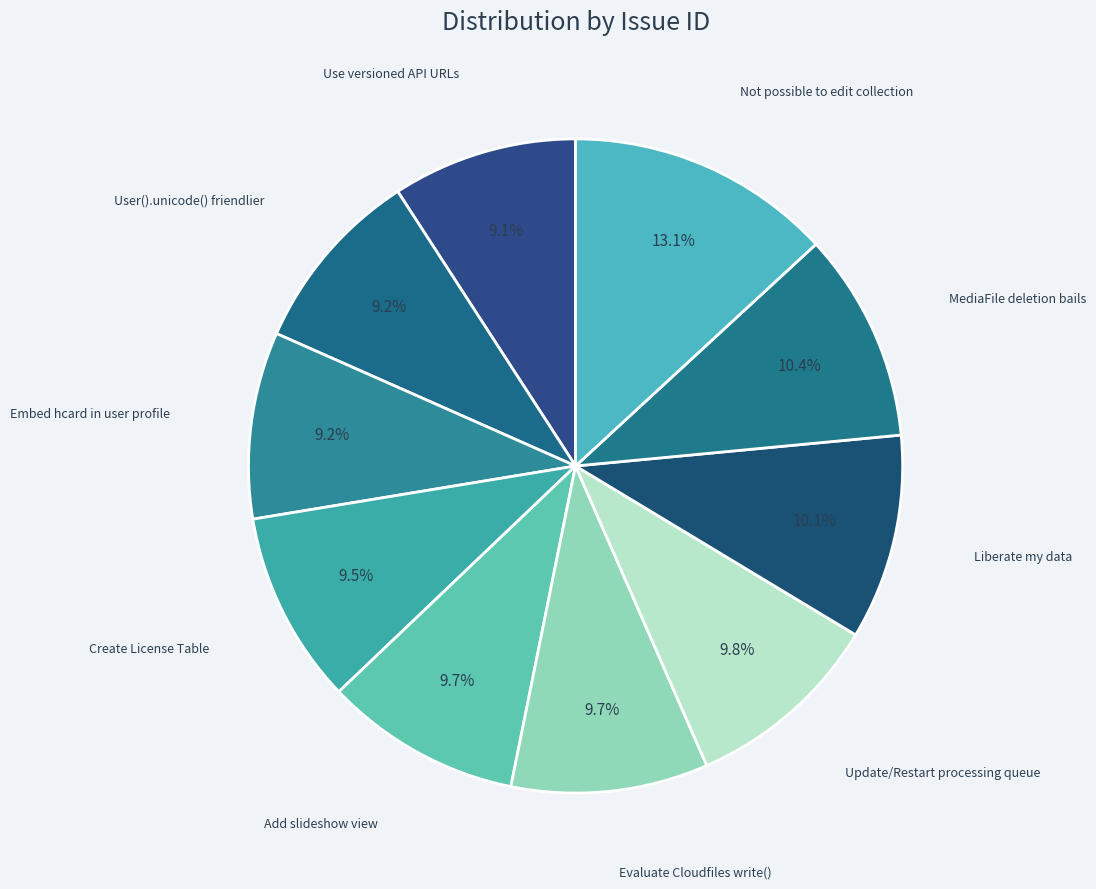

What is the ratio of the value at Update/Restart processing queue to the value at Liberate my data?

1.0